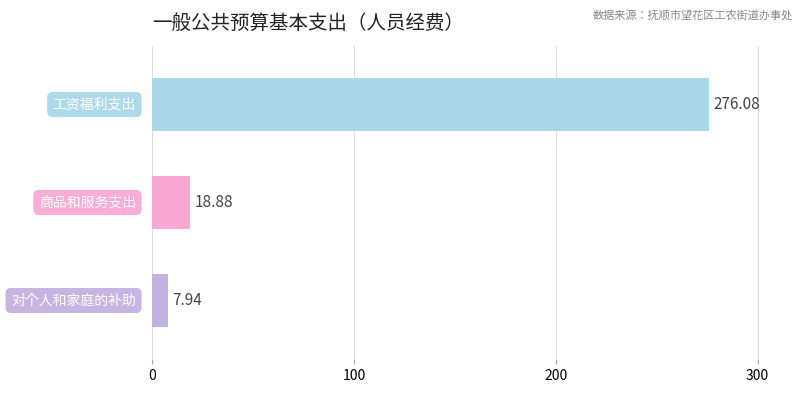

What is the change in value from 商品和服务支出 to 对个人和家庭的补助?

-10.9